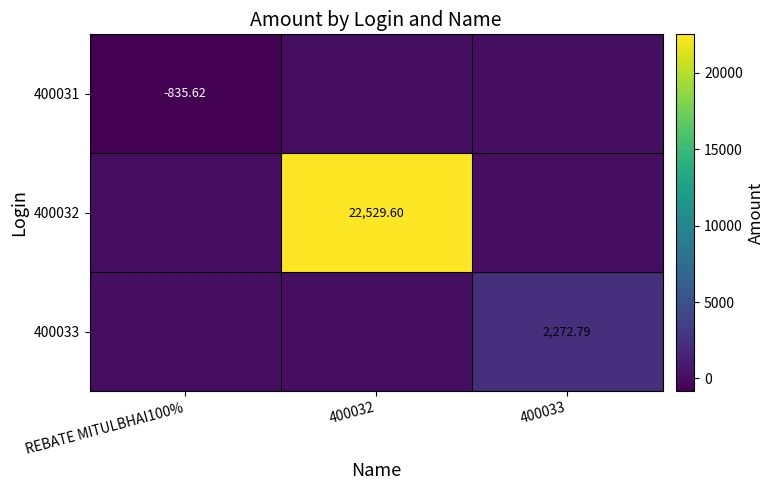

Rank the series at 400033 from lowest to highest value.

400031, 400032, 400033